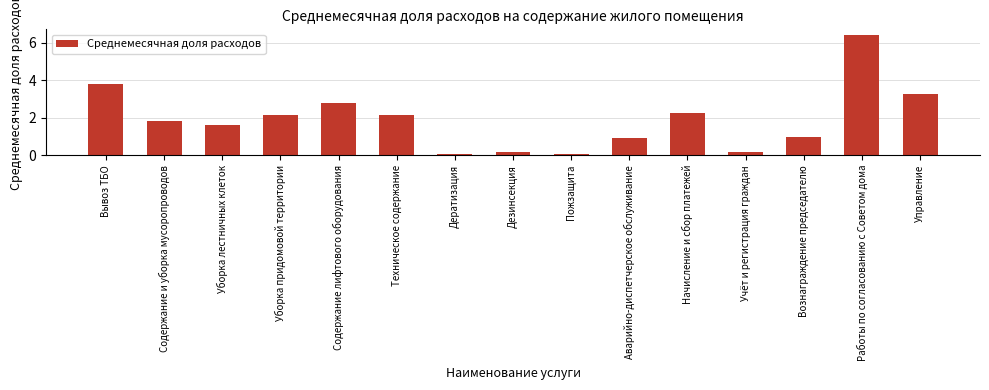

What is the smallest value displayed?

0.1